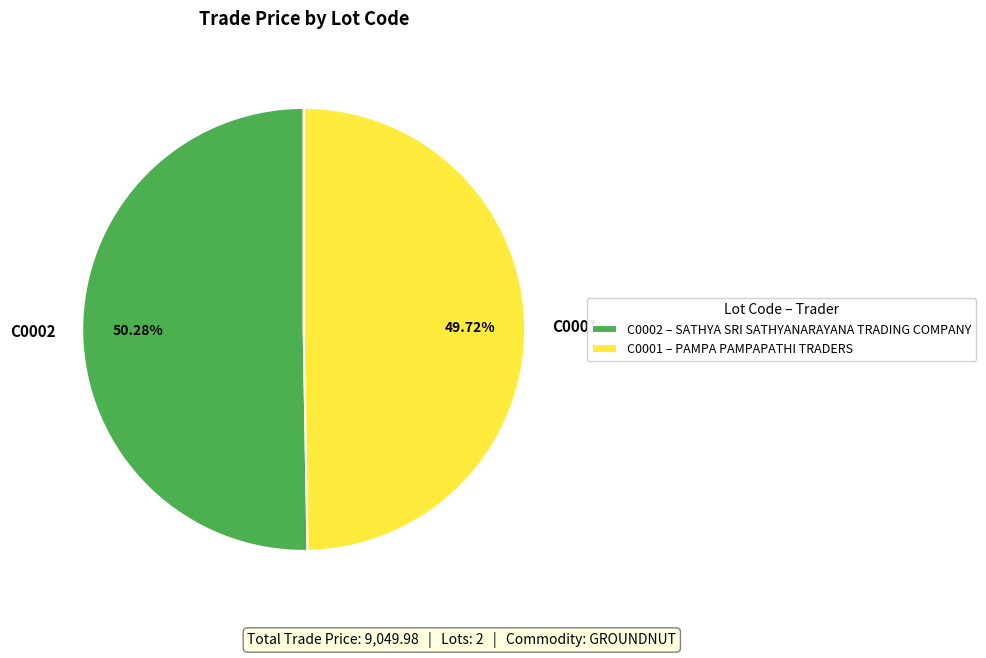

To the nearest percent, what is the difference between the C0001 and C0002 slice percentages?

1%